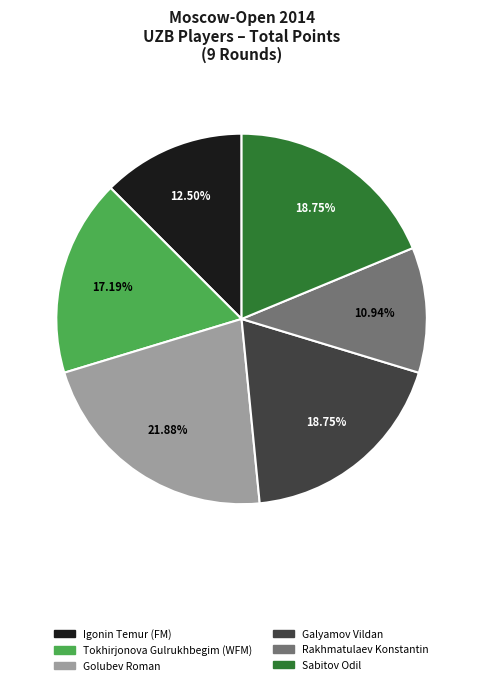

Which category has the biggest portion of the pie?

Golubev Roman